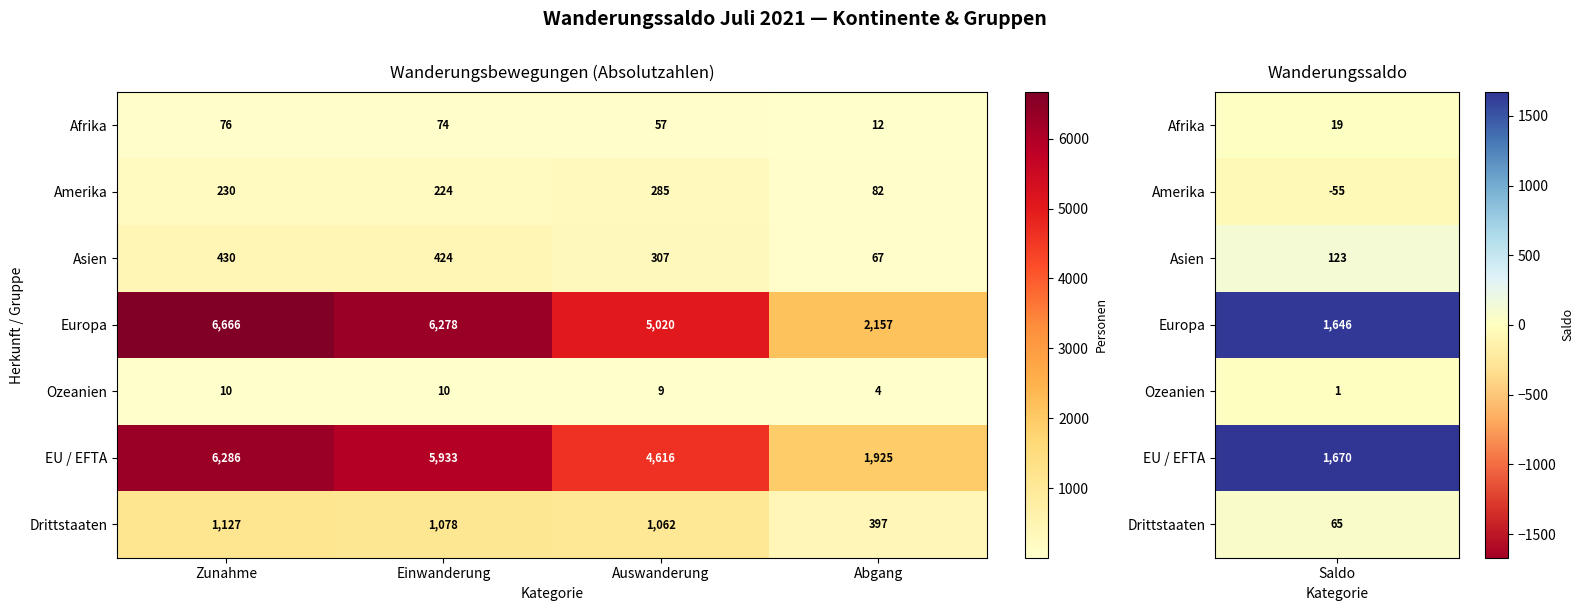

Which series has the largest range (max minus min)?

Europa